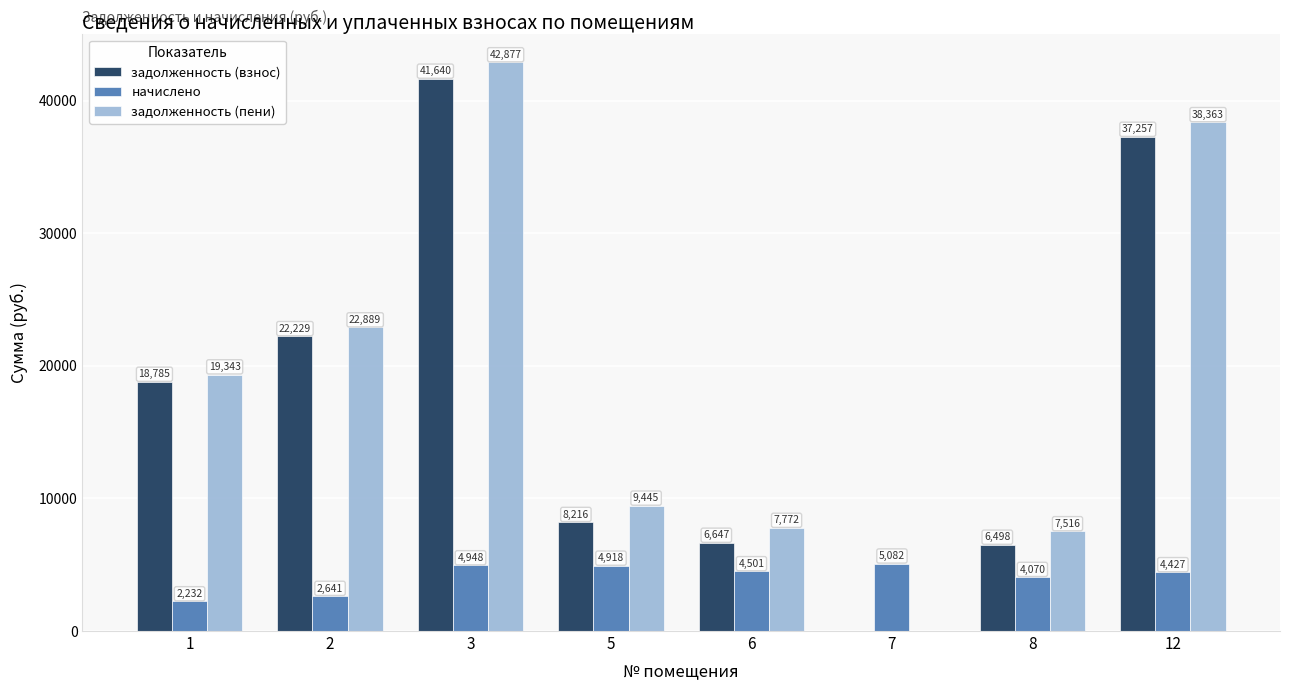

Read the задолженность (пени) value at 1.

19342.8